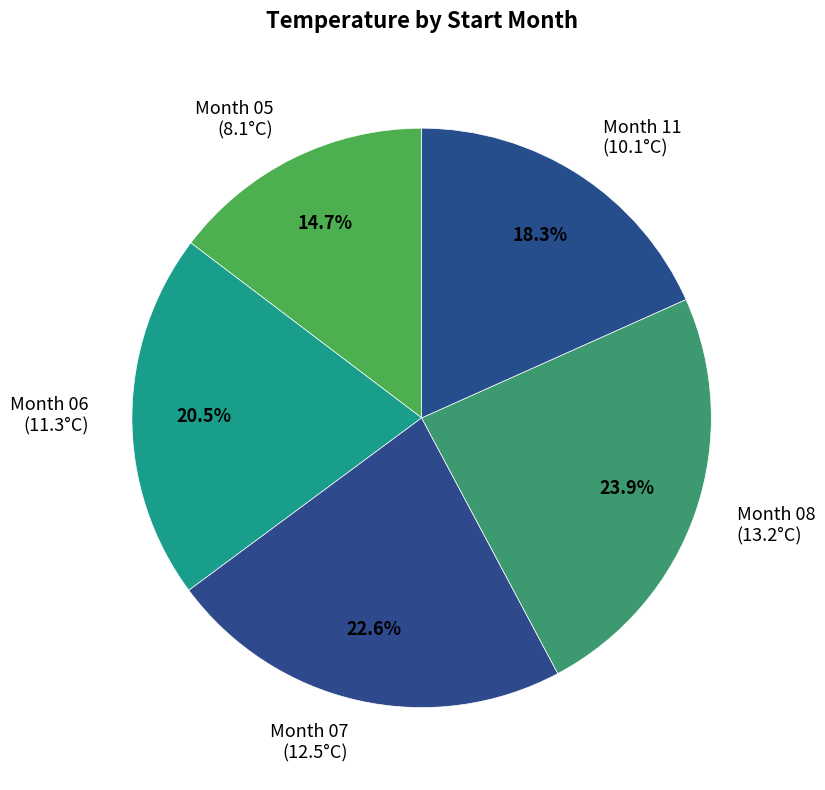

How many segments does this pie chart have?

5